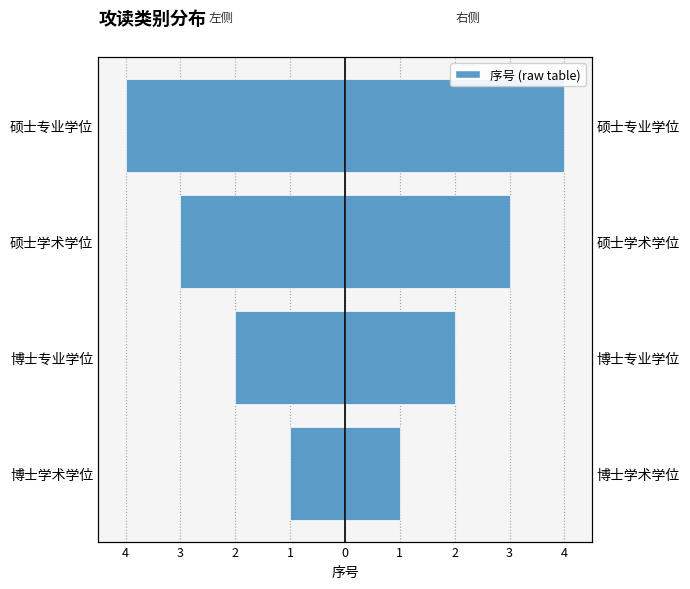

What is the value of the 右侧 bar at the 1st from the left?

1